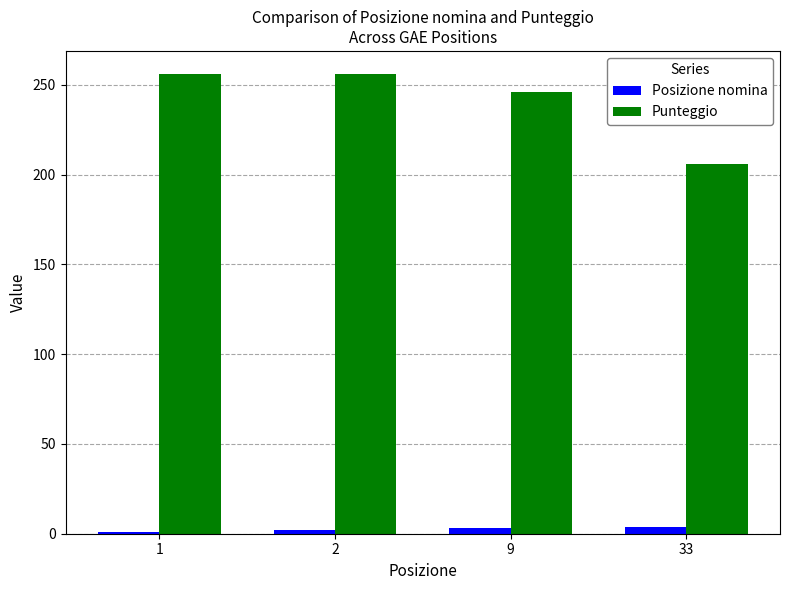

At how many categories does at least one series exceed 172?

4